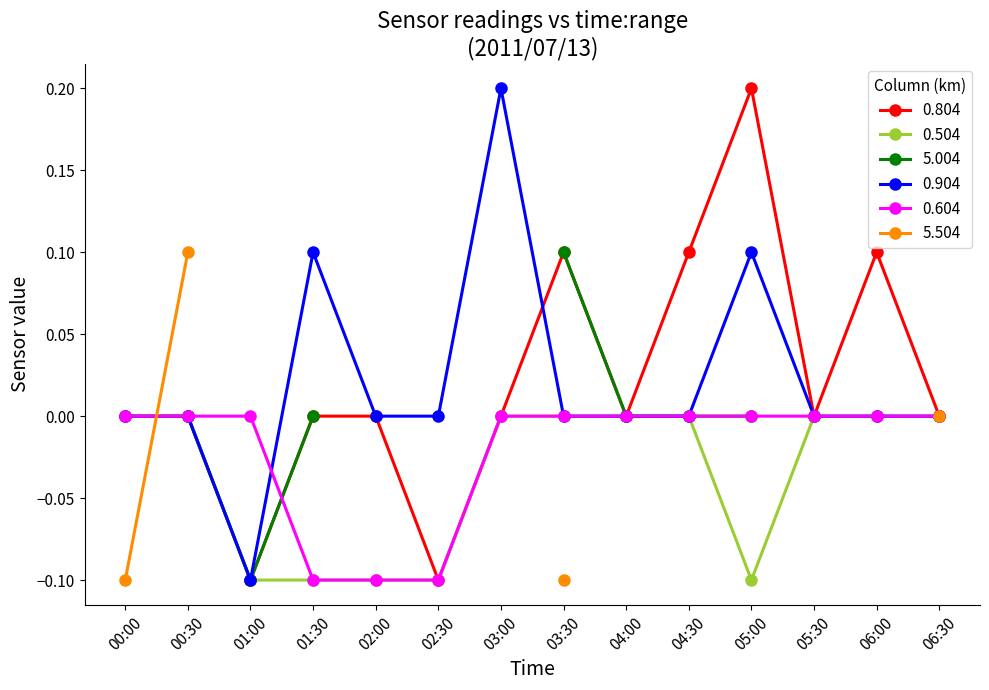

What is the label of the 11th point from the right?

01:30